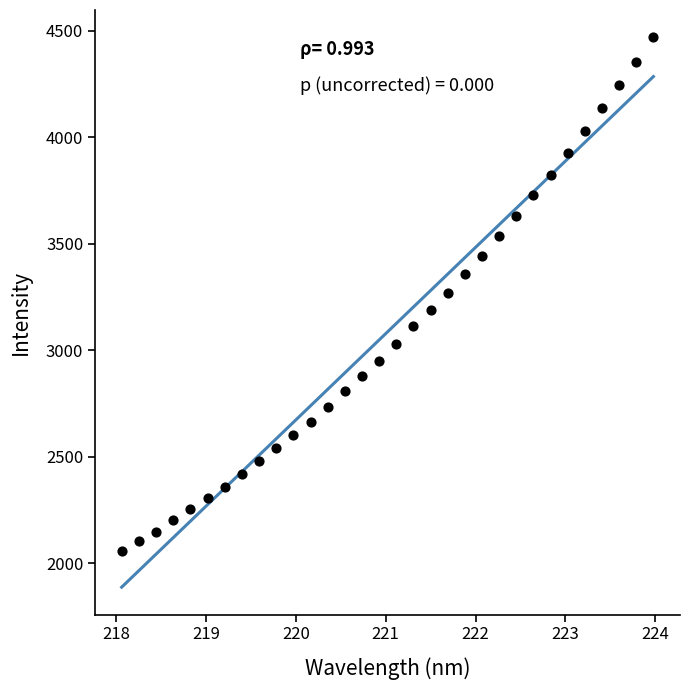

What is the range of X values (max minus min)?

5.9